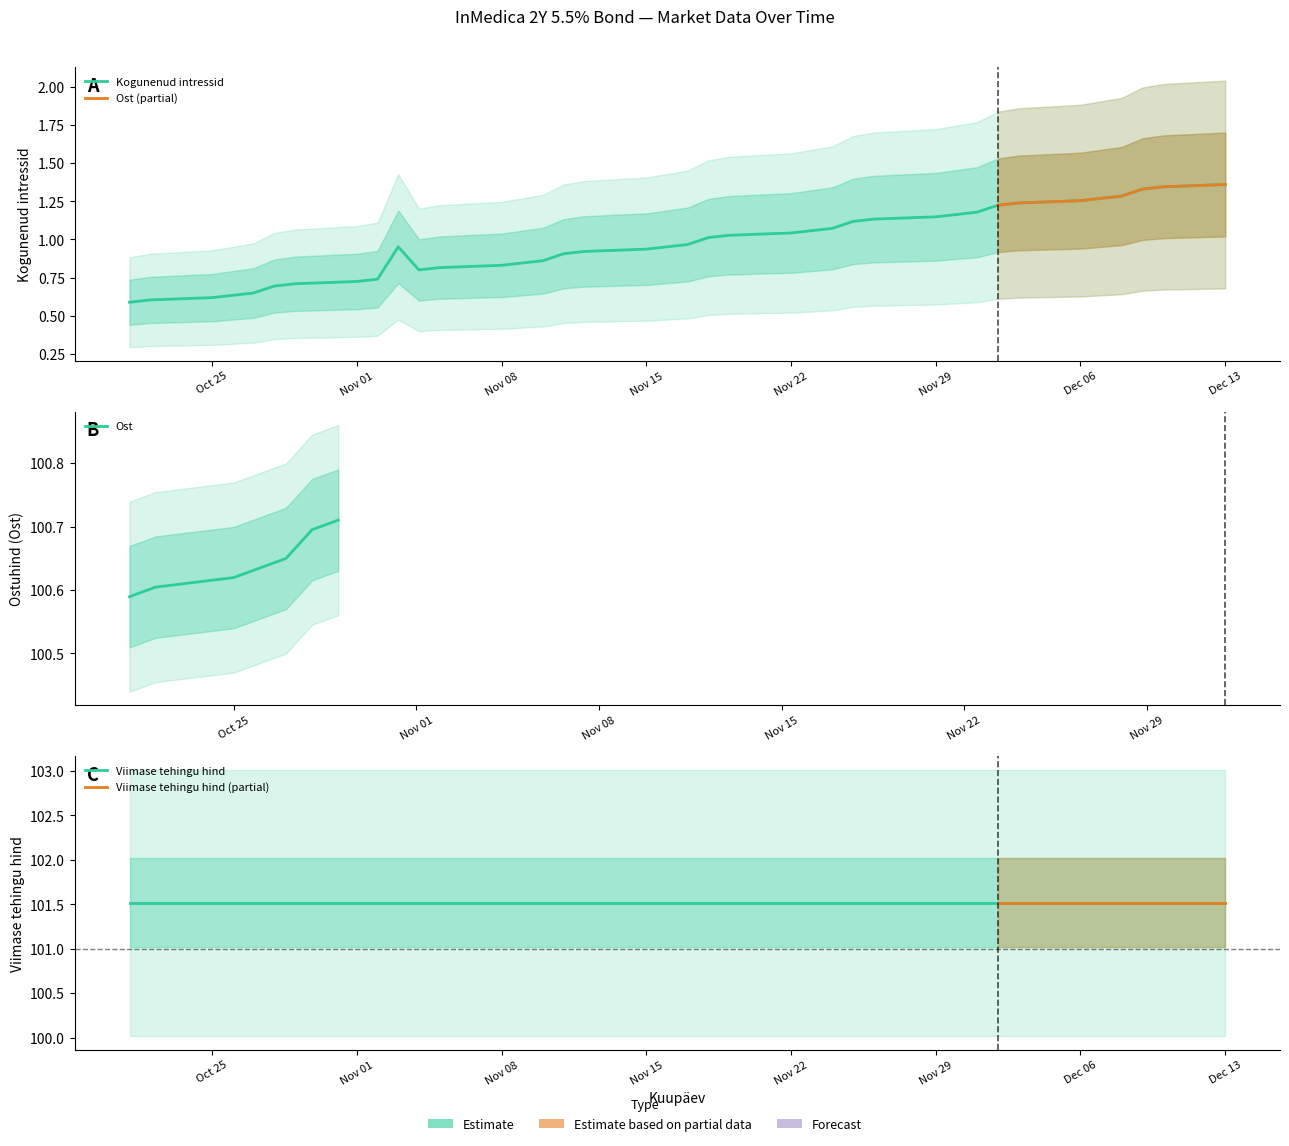

What is the value of the Viimase tehingu hind point at the 23rd from the left?

101.5